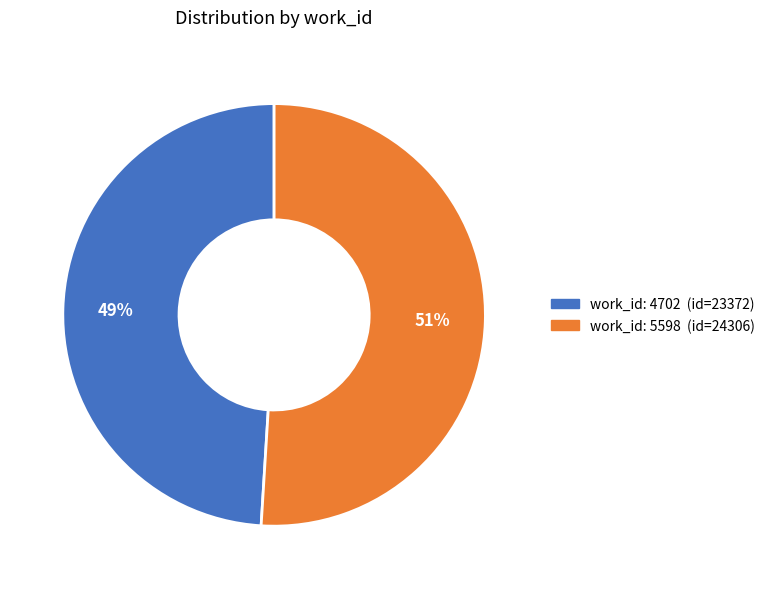

To the nearest percent, what is the difference between the largest and smallest slice percentages?

2%